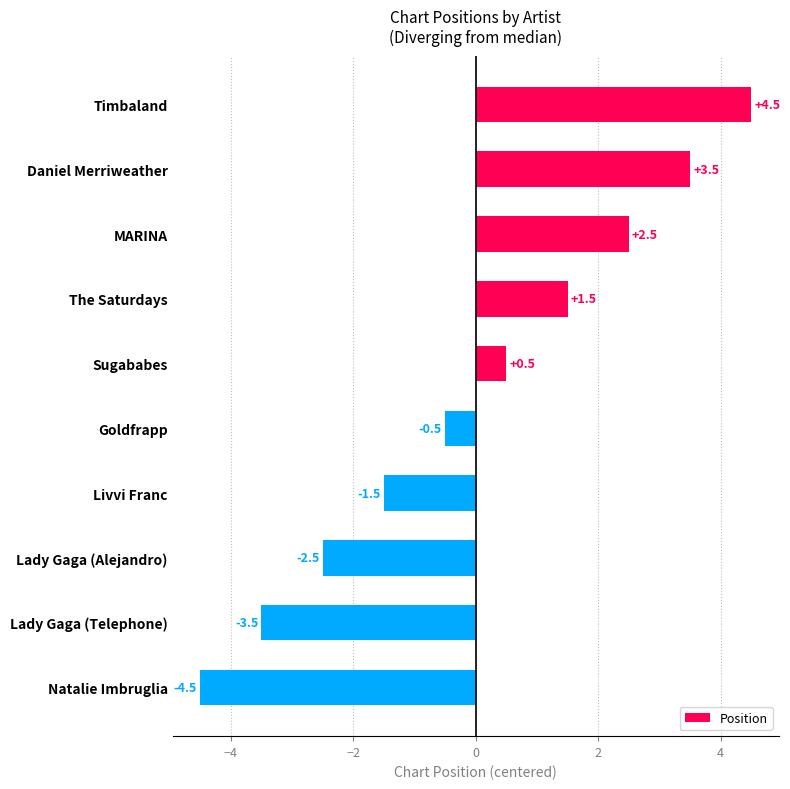

Which category has the highest value across all series?

Timbaland